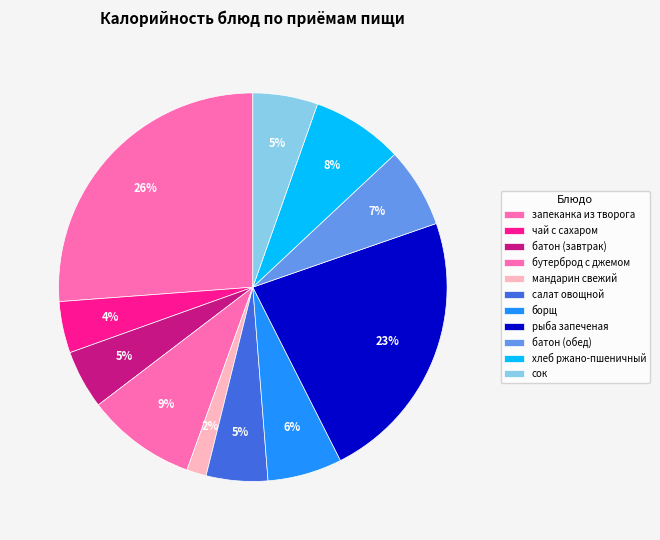

How many segments does this pie chart have?

11